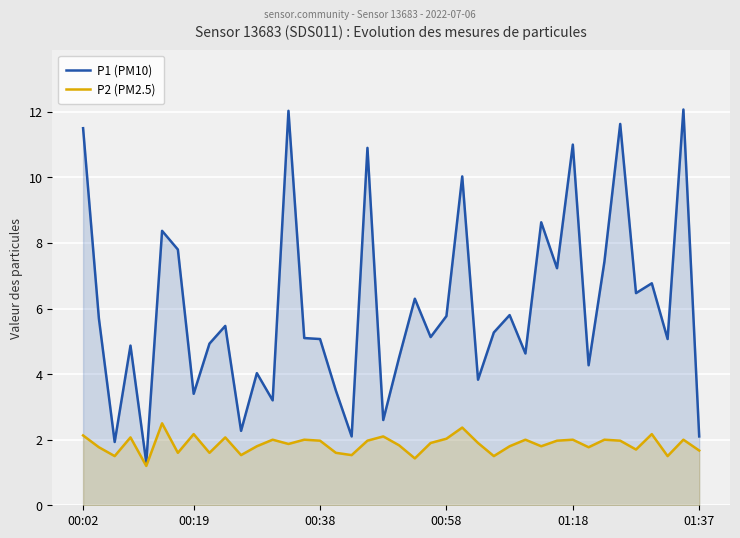

What is the difference between the highest and lowest values at 22?

3.2